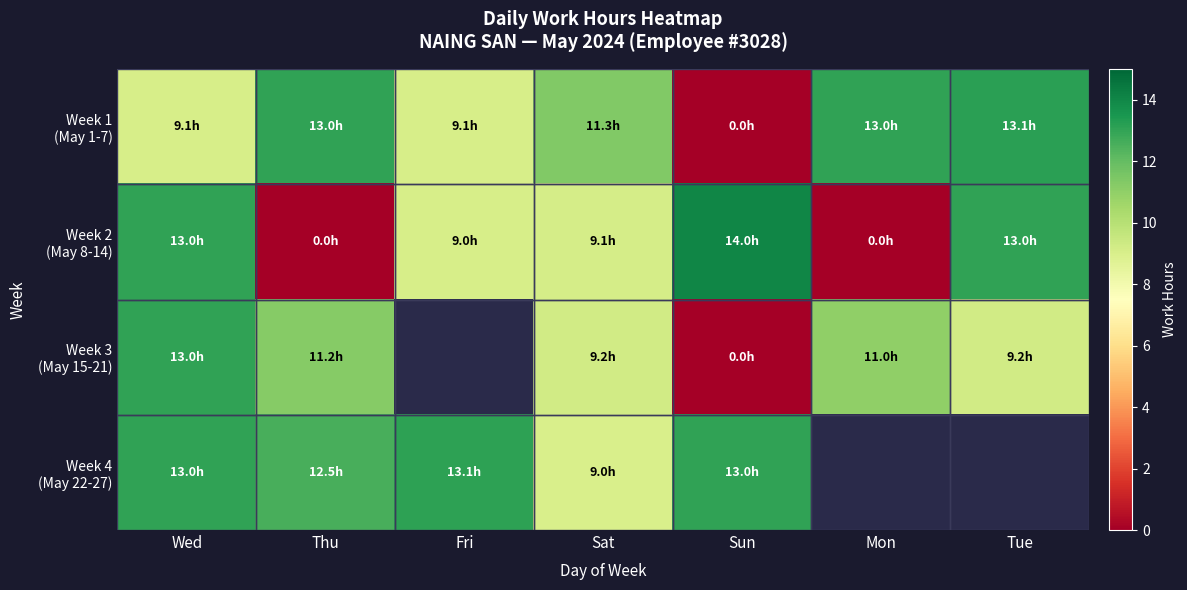

Which series has the largest range (max minus min)?

Week 2 (May 8-14)